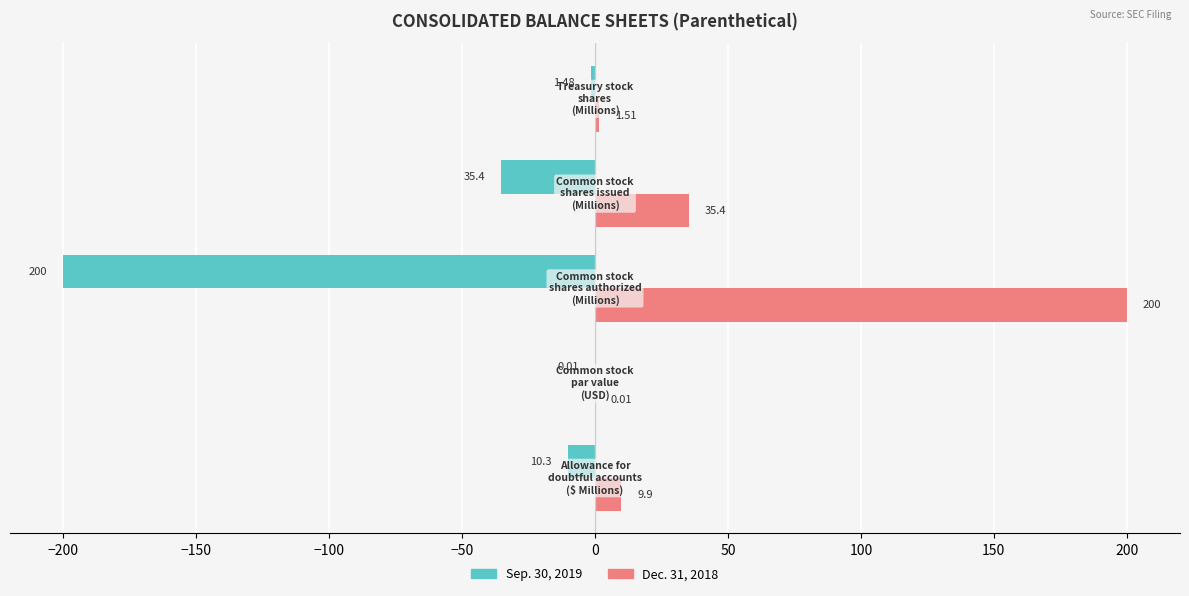

Which series has the largest total across all categories?

Dec. 31, 2018